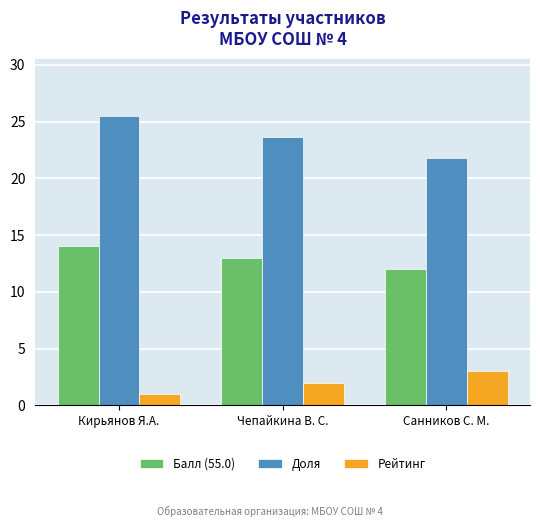

List the series in order of their peak value, highest first.

Доля, Балл (55.0), Рейтинг